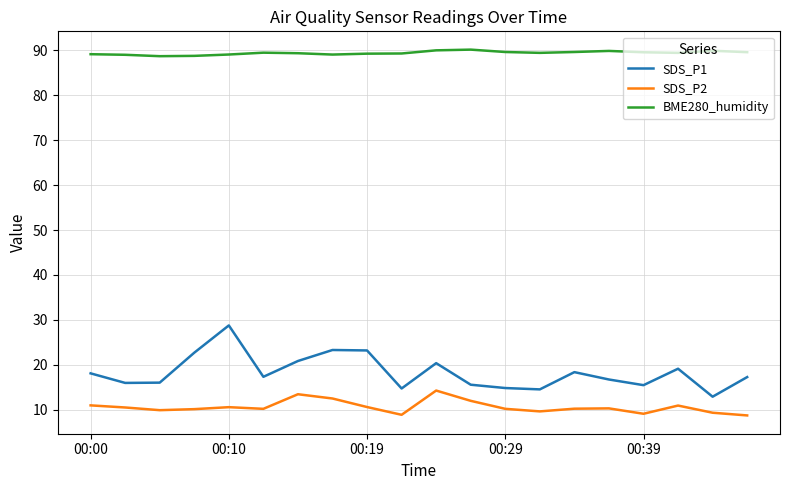

True or false: SDS_P1 and SDS_P2 cross at least once.

False